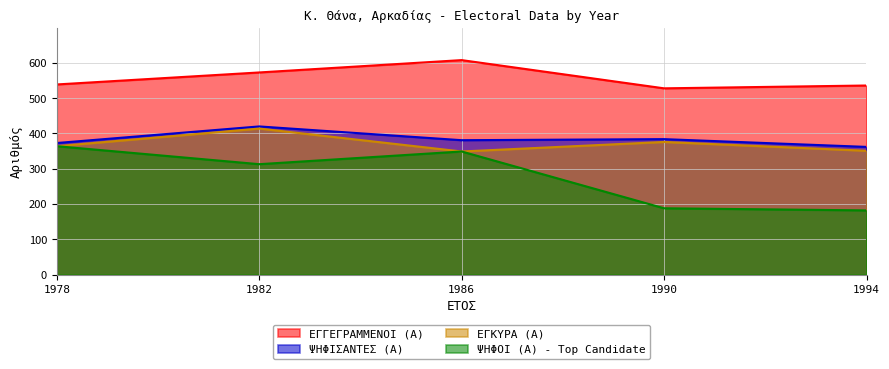

How many data points in ΕΓΓΕΓΡΑΜΜΕΝΟΙ (Α) are less than 539?

2